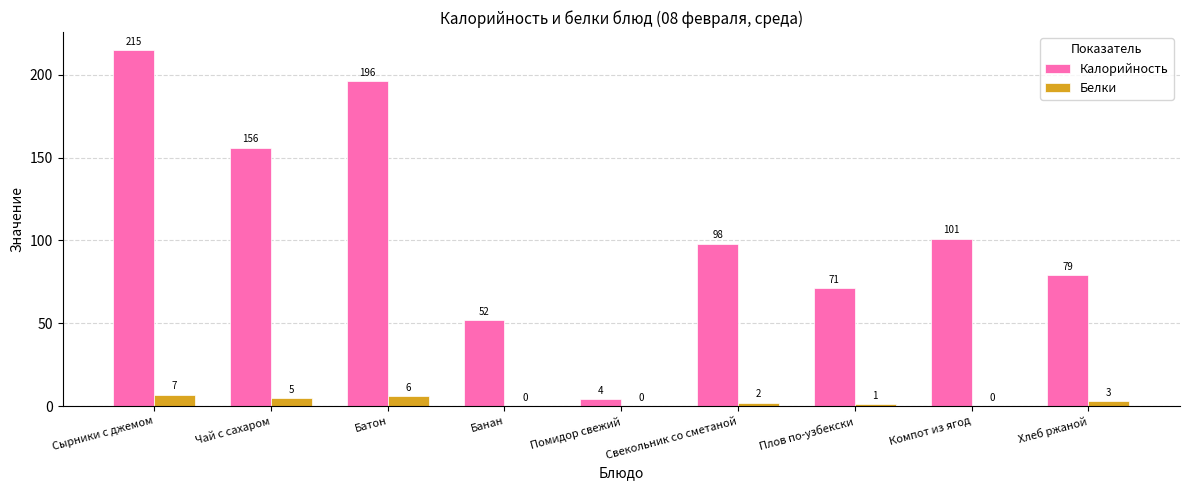

Between Банан and Свекольник со сметаной, which series saw the biggest shift?

Калорийность